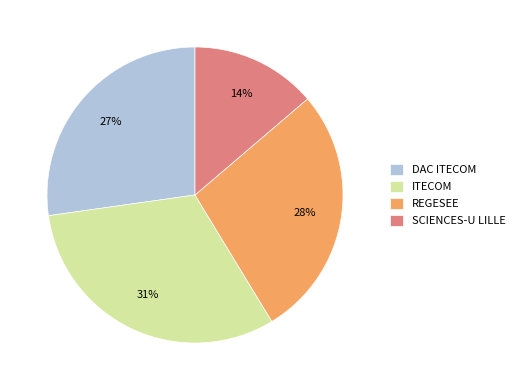

Combined, do DAC ITECOM and ITECOM account for over 50%?

Yes